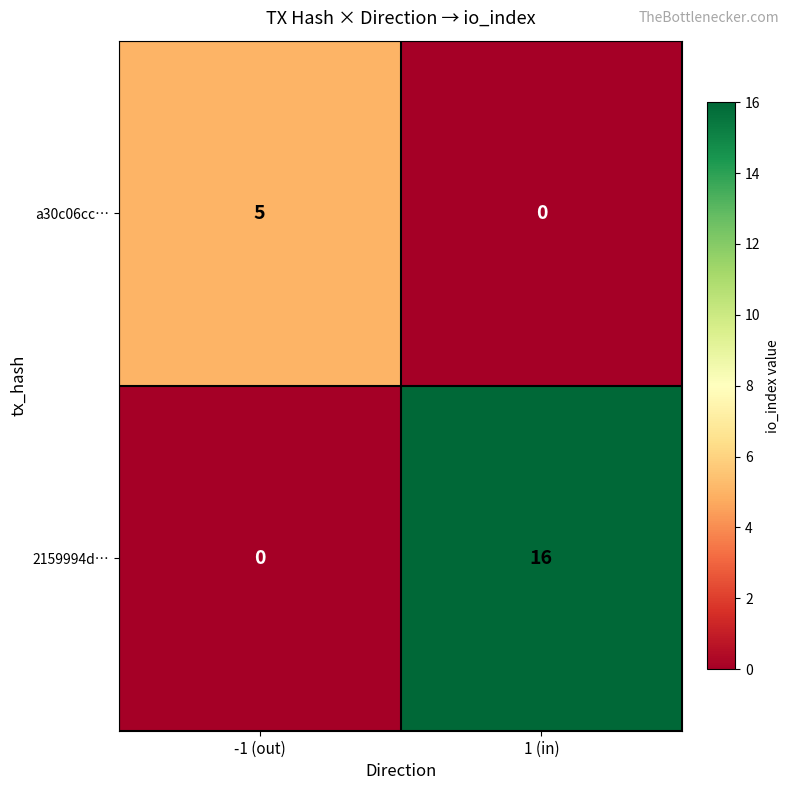

How many distinct data groups are displayed?

2